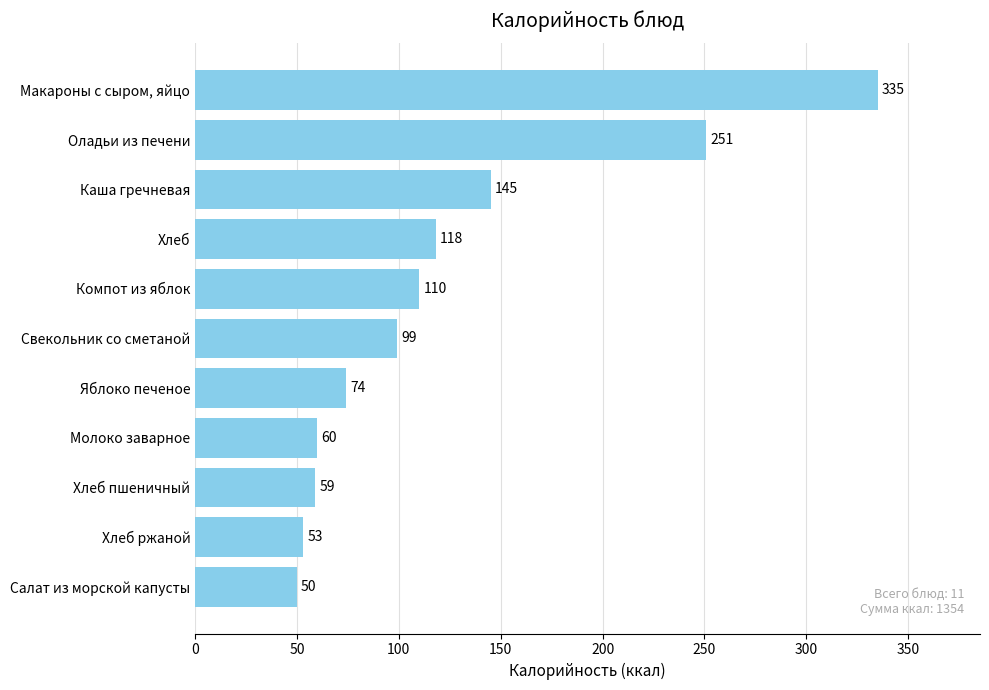

Between Хлеб пшеничный and Каша гречневая, which is larger?

Каша гречневая